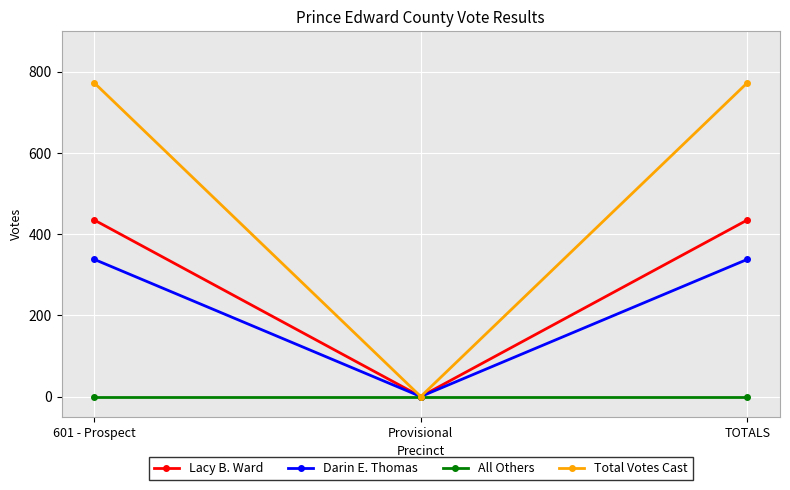

What are all the series names shown in the legend?

Lacy B. Ward, Darin E. Thomas, All Others, Total Votes Cast